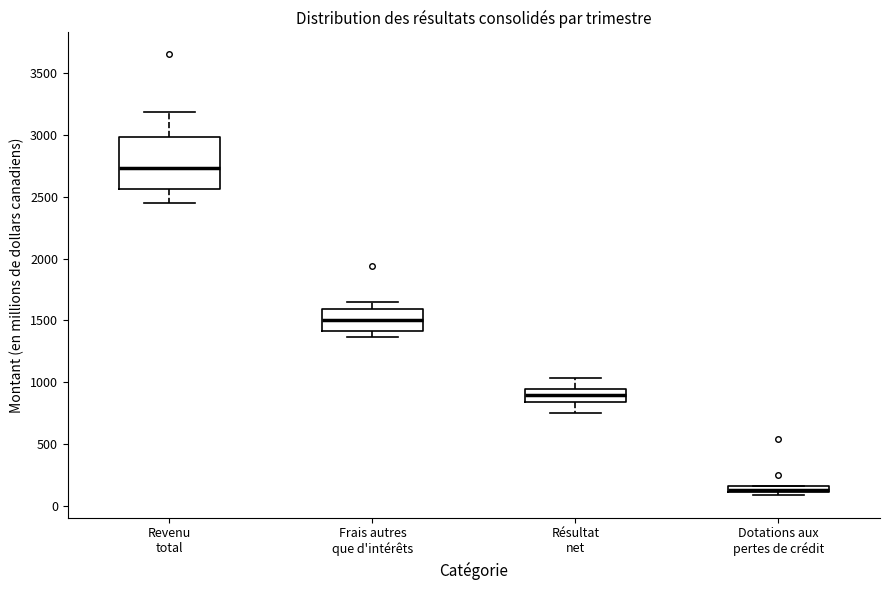

Which box's median line is the lowest?

Dotations aux pertes de crédit